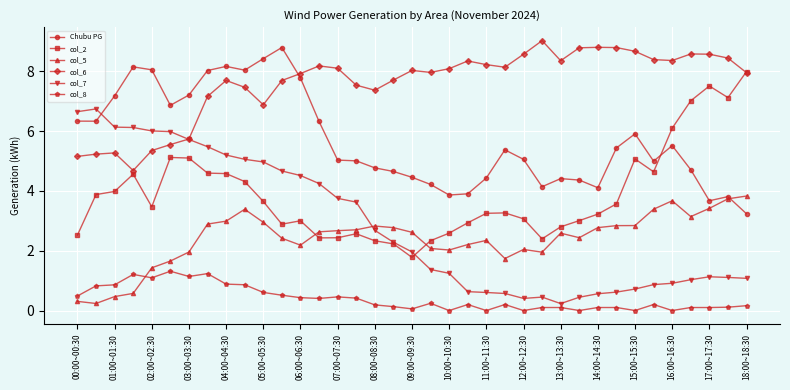

What is the difference between the second highest and second lowest values in the col_8 series?

1.2